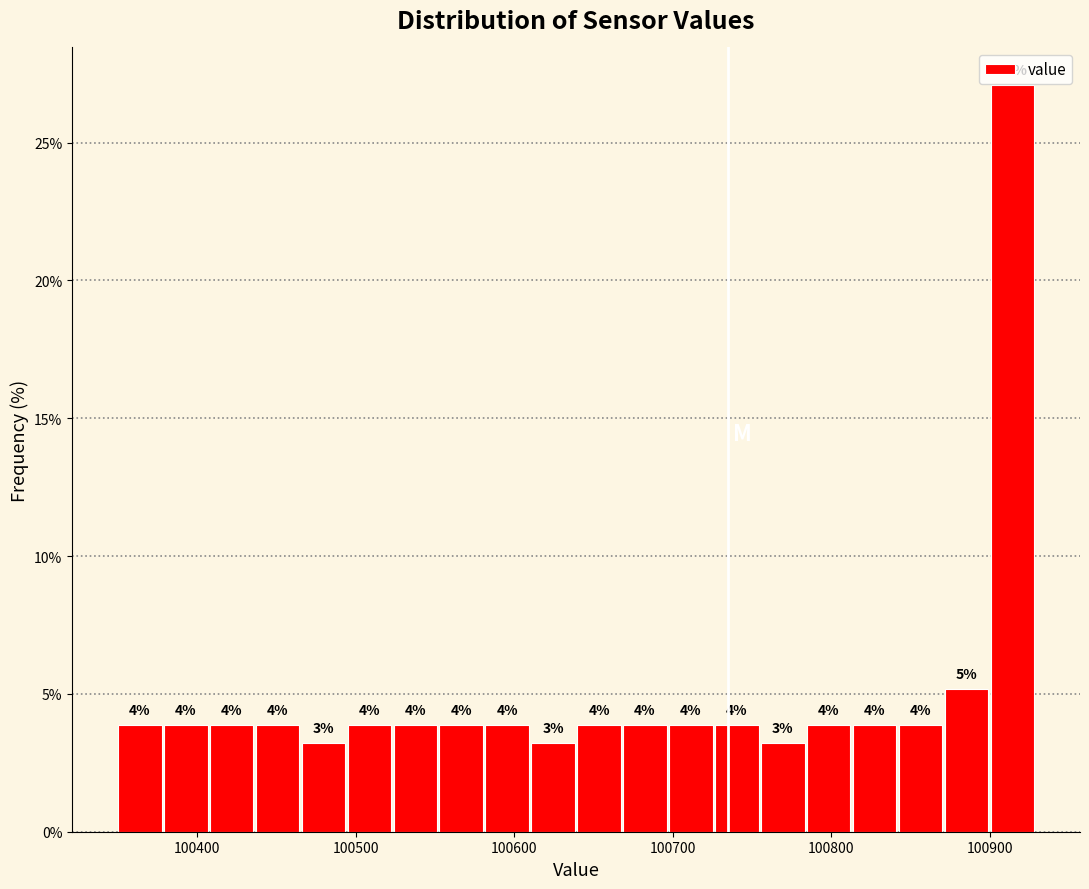

Around what value on the x-axis is the tallest bar? Give the approximate position of its centre, as read against the axis.

100910